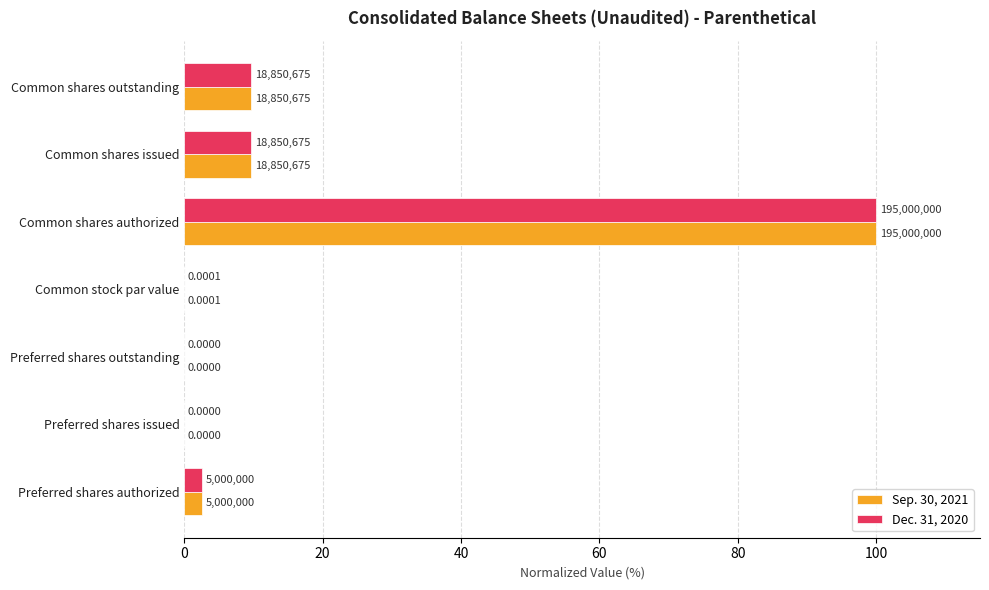

What are all the series names shown in the legend?

Sep. 30, 2021, Dec. 31, 2020